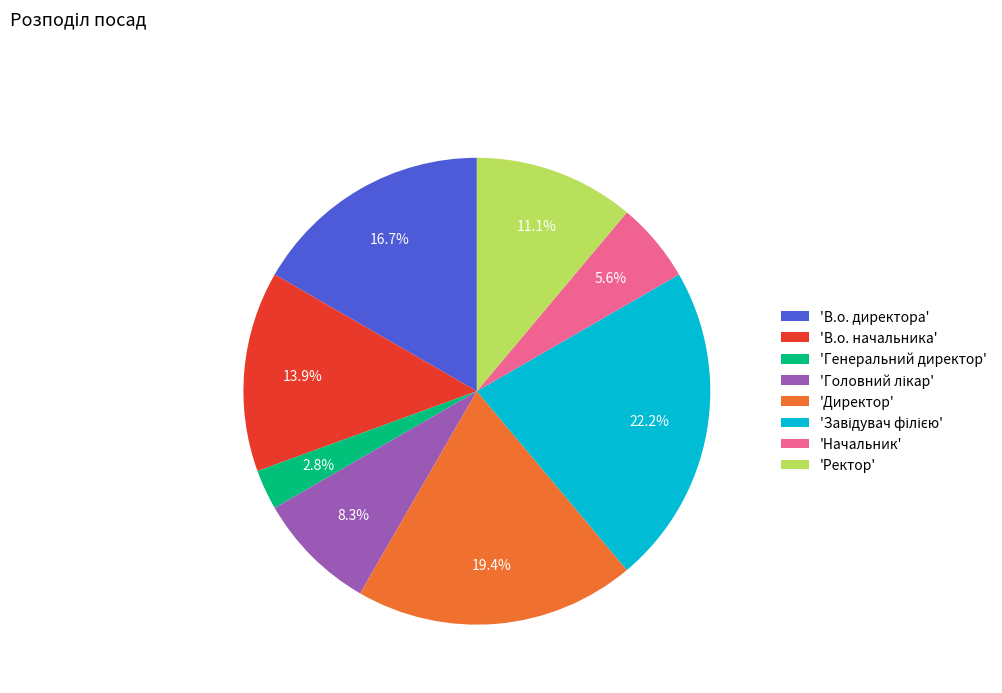

Does any single category account for the majority?

No